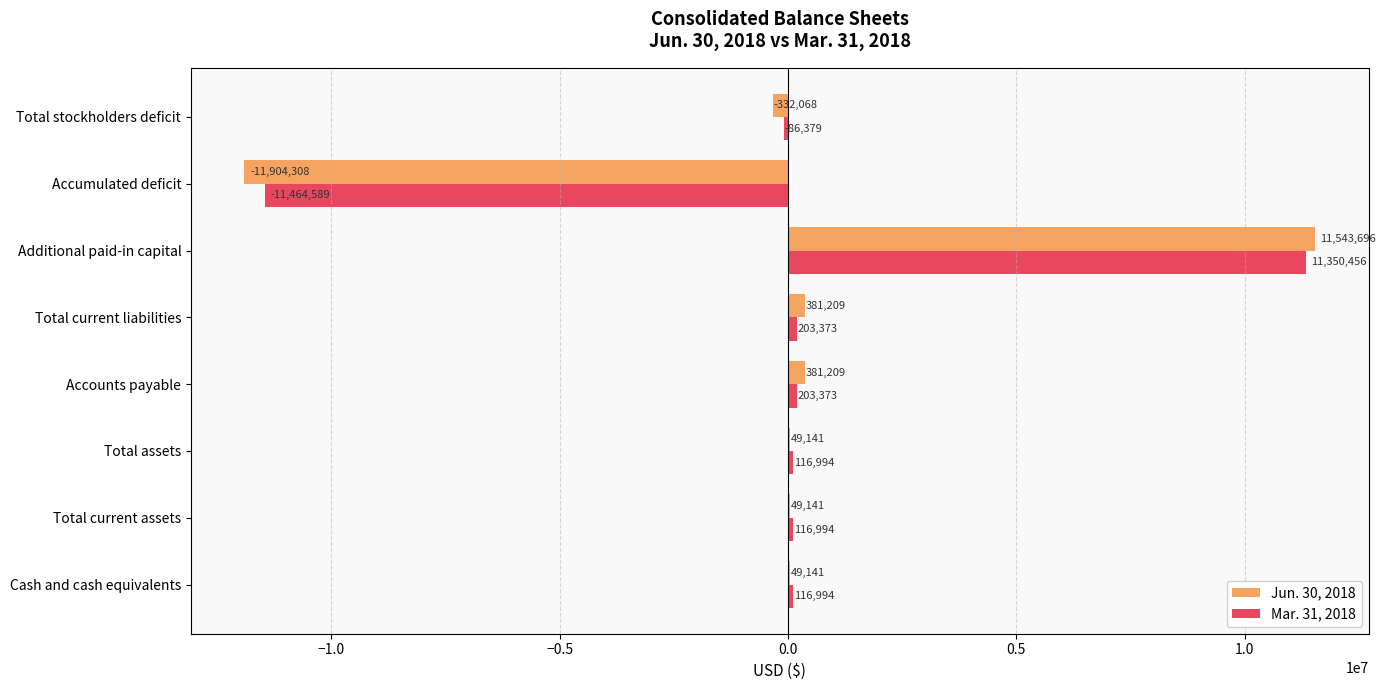

The value of Jun. 30, 2018 at Accumulated deficit is -11904308. True or false?

True